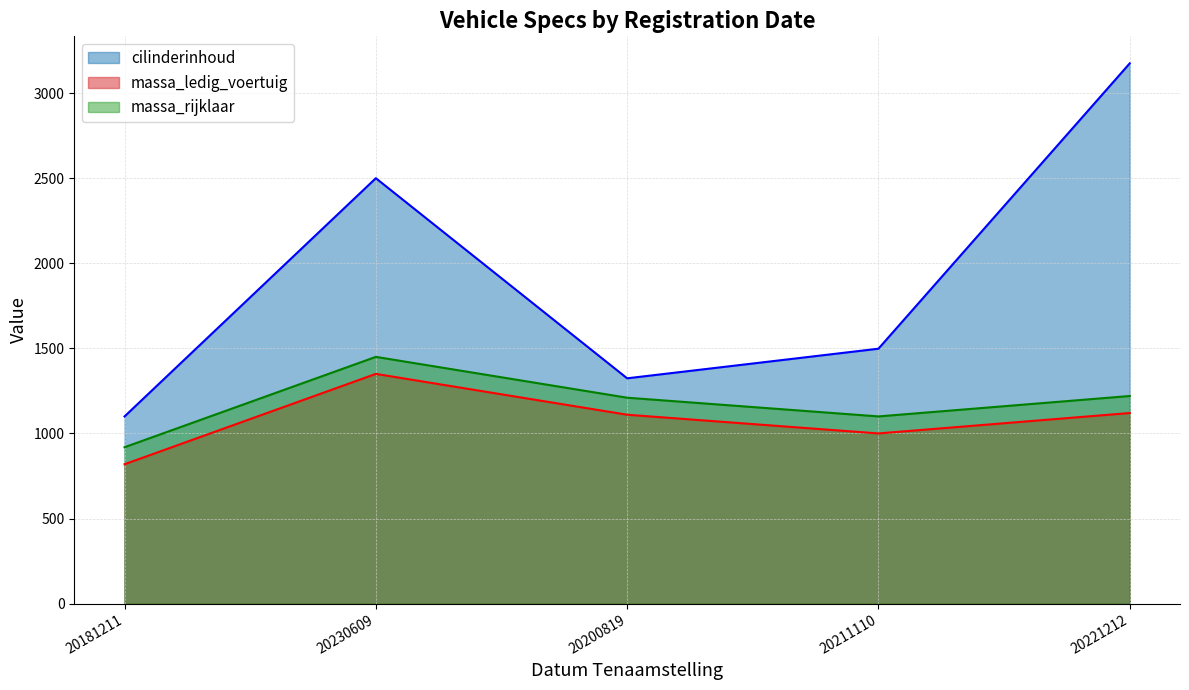

What are all the series names shown in the legend?

cilinderinhoud, massa_ledig_voertuig, massa_rijklaar